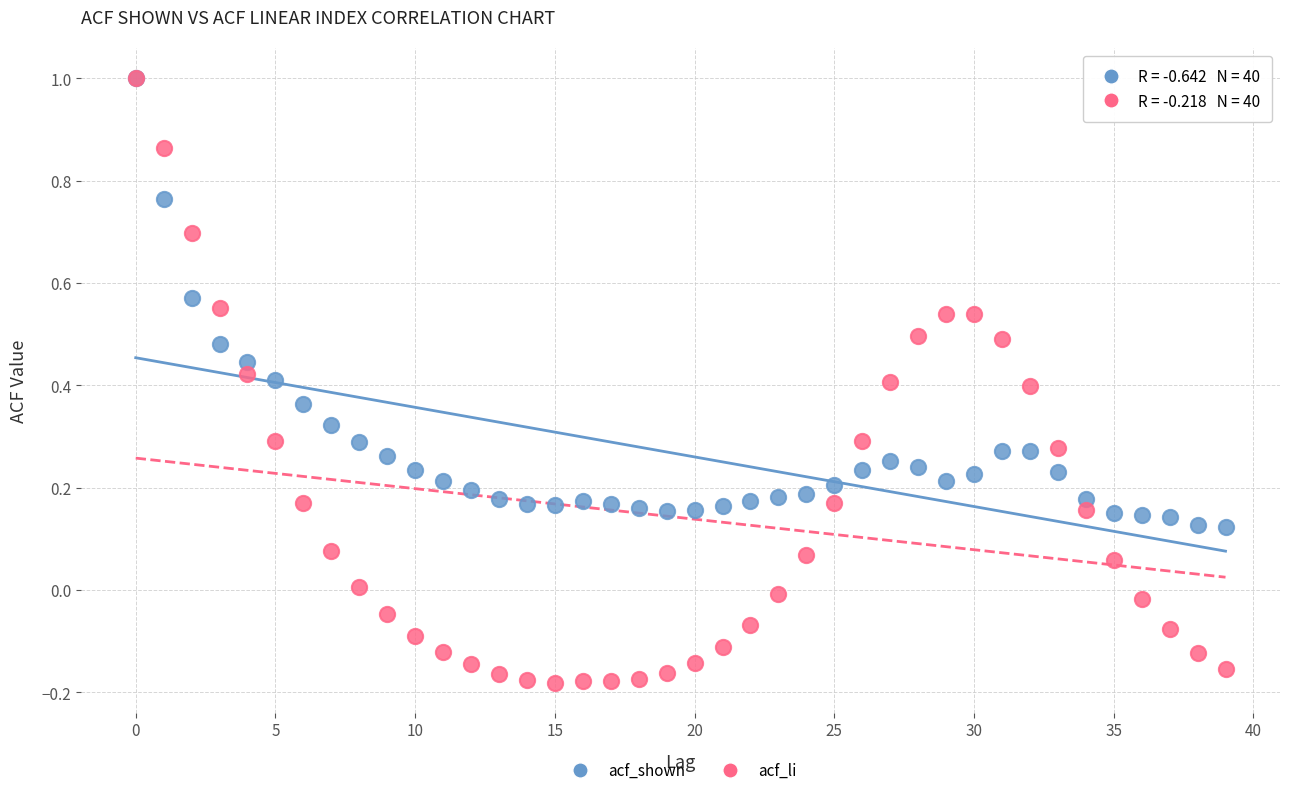

What are all the series names shown in the legend?

acf_shown, acf_li